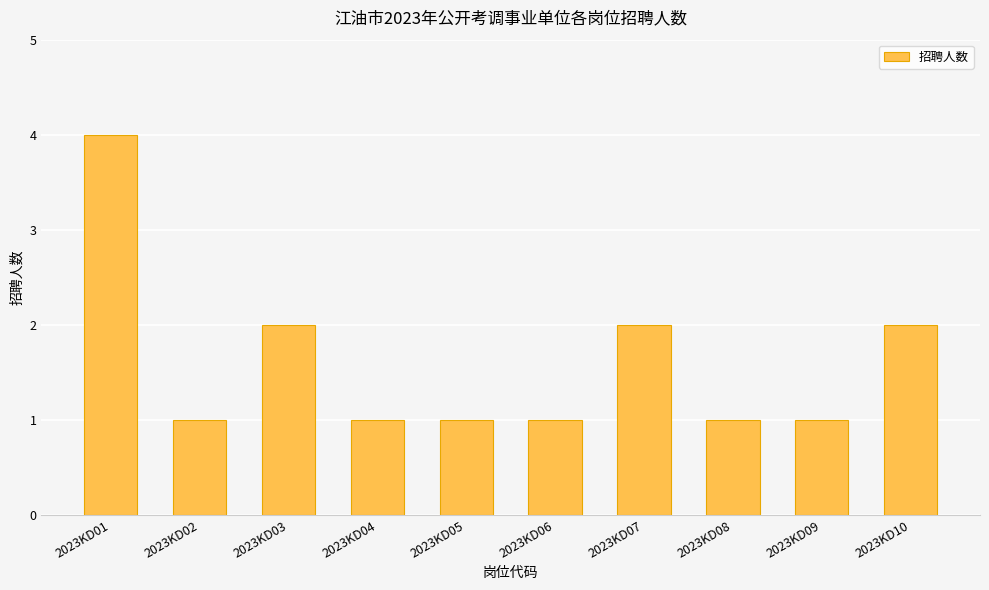

The value at 2023KD10 is 1. True or false?

False